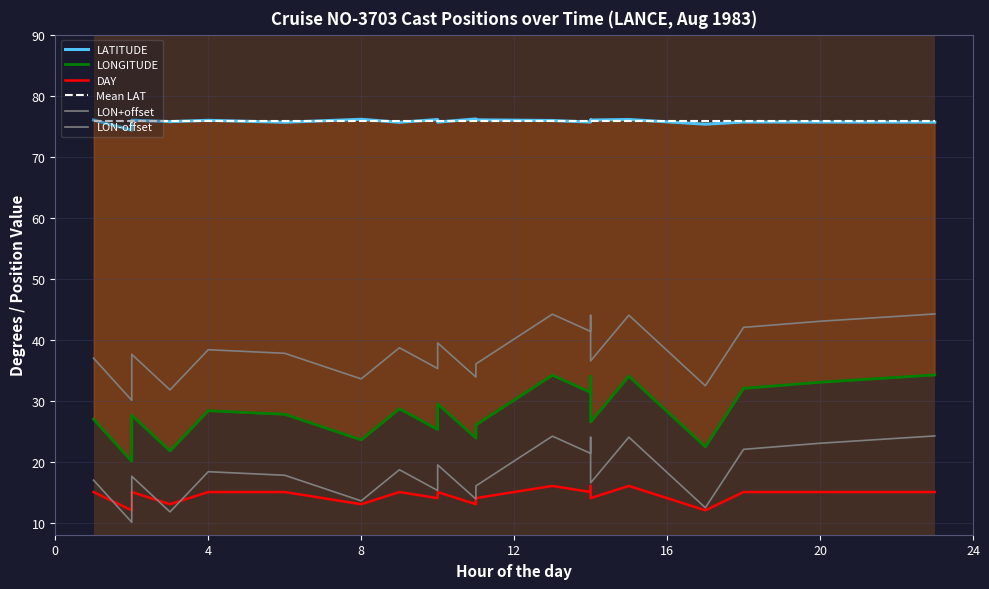

At 10, list the series in order from smallest to largest.

DAY, LON-offset, LONGITUDE, LON+offset, Mean LAT, LATITUDE